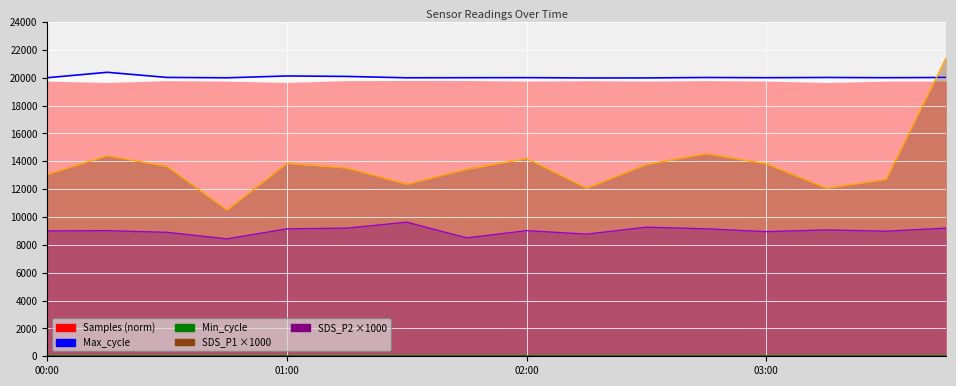

Reading left to right, extract all data points from this chart.

Max_cycle line: 20001	20392	20023	19997	20128	20096	19997	20003	20008	19985	19988	20018	20003	20020	20003	20019
Min_cycle: 23	23	23	23	23	23	23	23	23	23	23	23	23	23	23	23
SDS_P1 line: 13050	14400	13630	10500	13850	13520	12350	13430	14200	12070	13770	14550	13820	12070	12700	21420
SDS_P2 line: 9000	9020	8900	8430	9150	9200	9630	8500	9020	8770	9270	9150	8950	9070	8980	9200